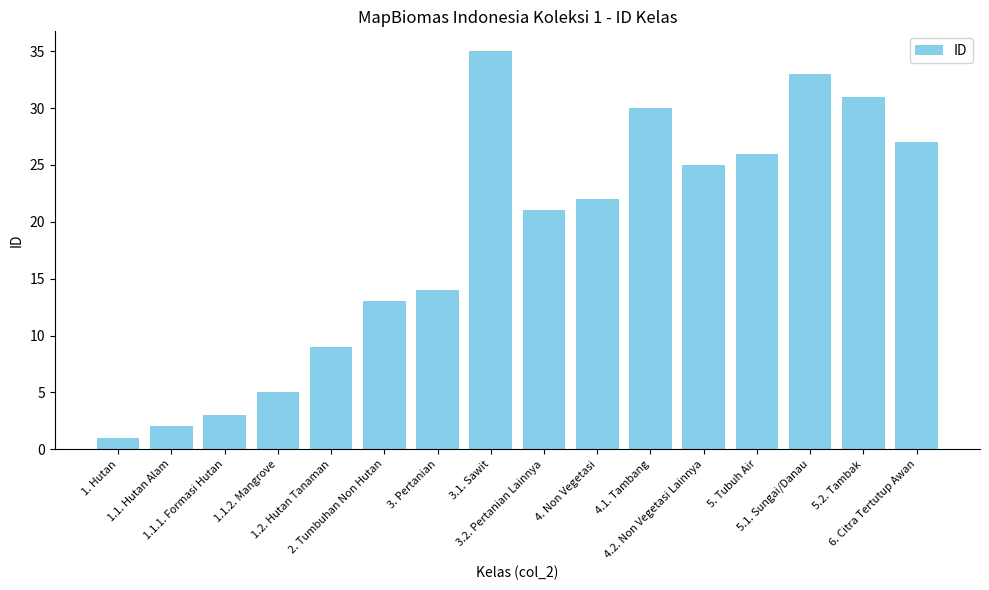

List the labels in order of value, smallest first.

1. Hutan, 1.1. Hutan Alam, 1.1.1. Formasi Hutan, 1.1.2. Mangrove, 1.2. Hutan Tanaman, 2. Tumbuhan Non Hutan, 3. Pertanian, 3.2. Pertanian Lainnya, 4. Non Vegetasi, 4.2. Non Vegetasi Lainnya, 5. Tubuh Air, 6. Citra Tertutup Awan, 4.1. Tambang, 5.2. Tambak, 5.1. Sungai/Danau, 3.1. Sawit